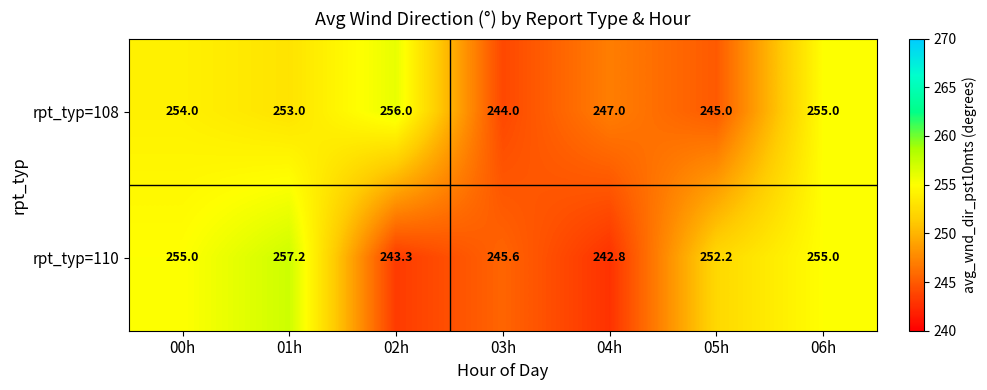

What is the smallest value displayed?

242.8